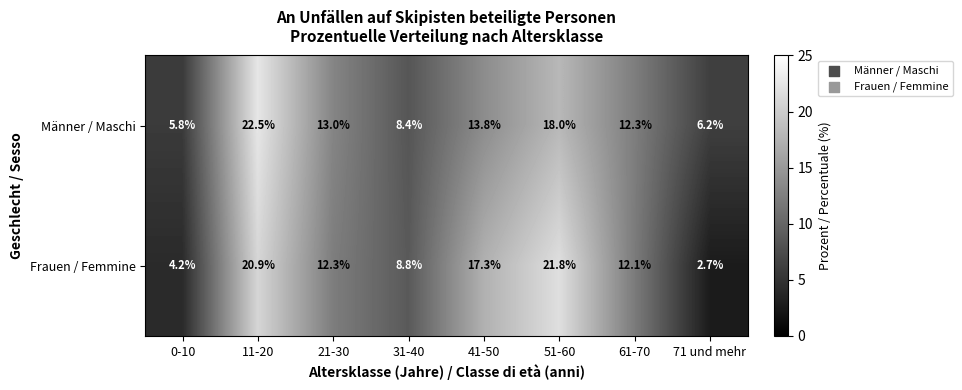

The Frauen / Femmine series shows 21.8 at 51-60. True or false?

True